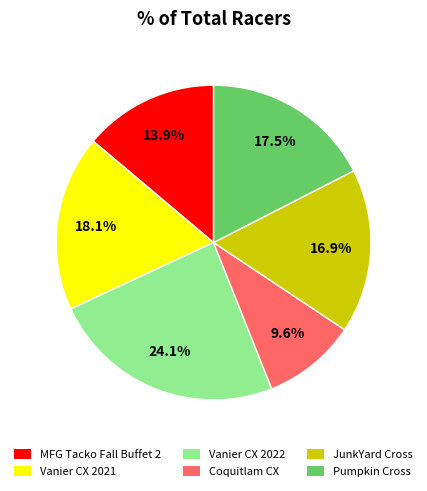

Between Pumpkin Cross and Vanier CX 2022, which is larger?

Vanier CX 2022